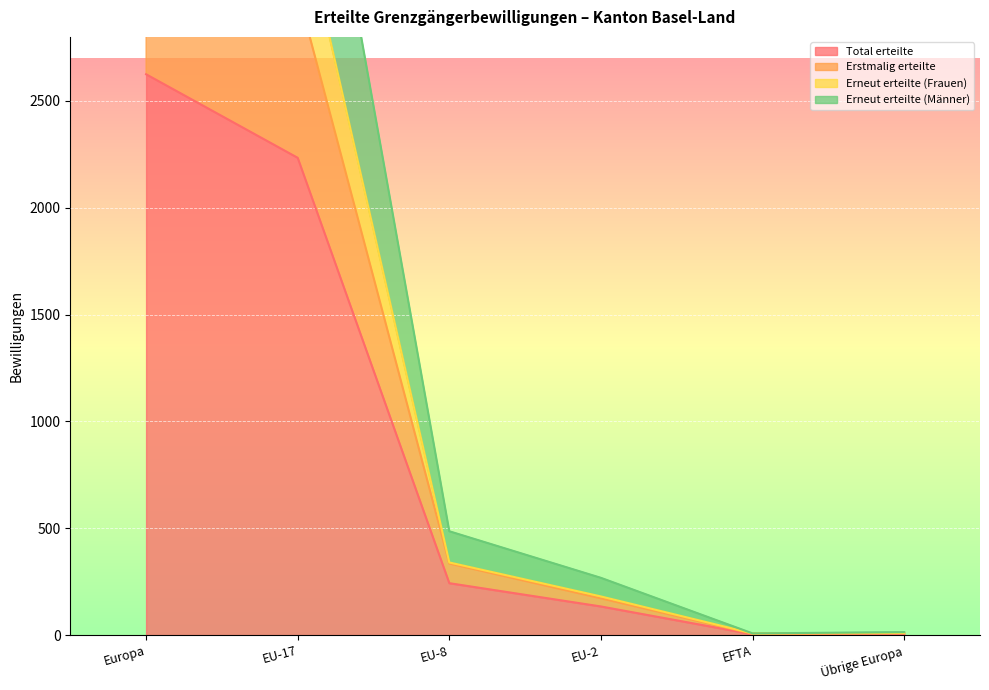

At which label does Total erteilte first exceed 243?

Europa